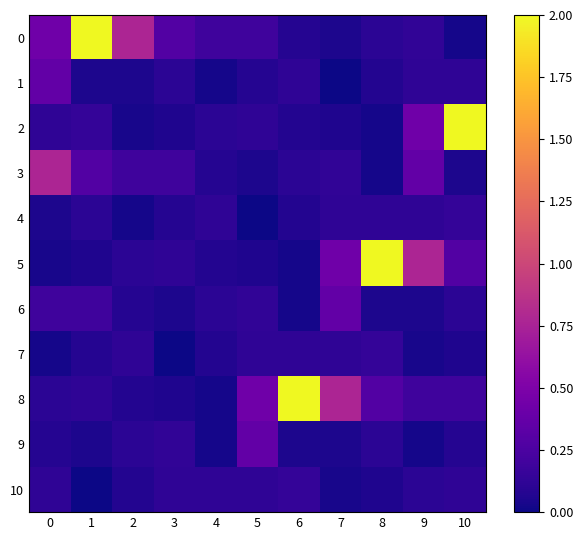

Rank the series at 9 from lowest to highest value.

9, 7, 6, 10, 1, 4, 0, 8, 3, 2, 5